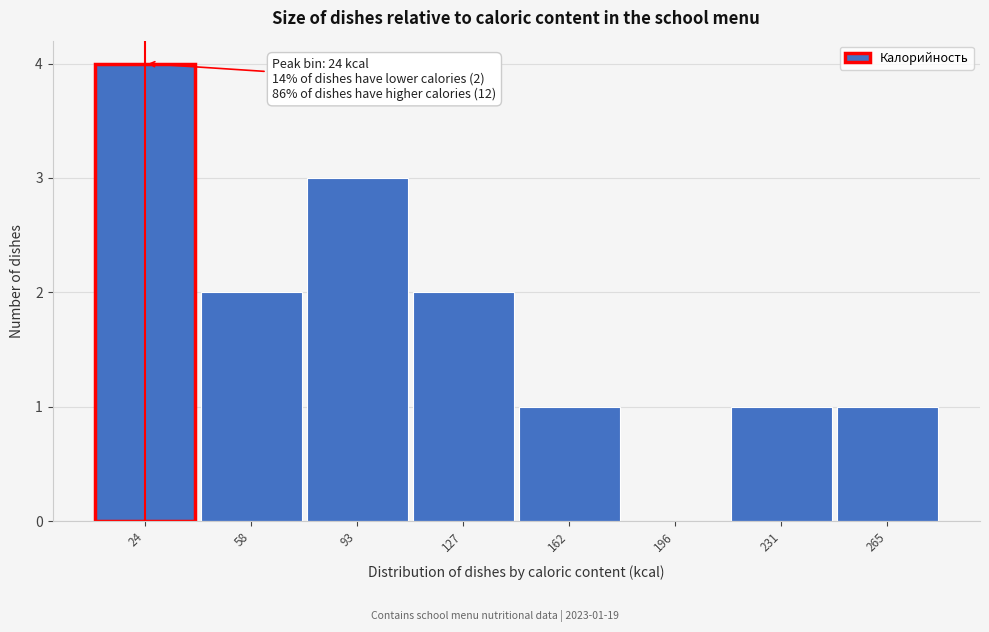

Which range on the x-axis has the tallest bar?

5 to 40